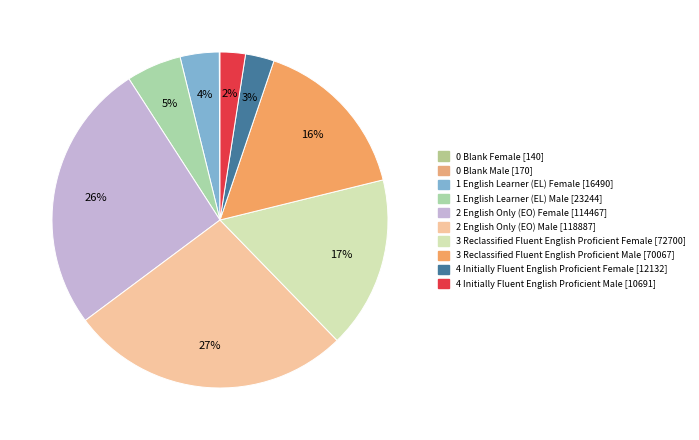

True or false: 2 English Only (EO) Female accounts for 19% of the total.

False